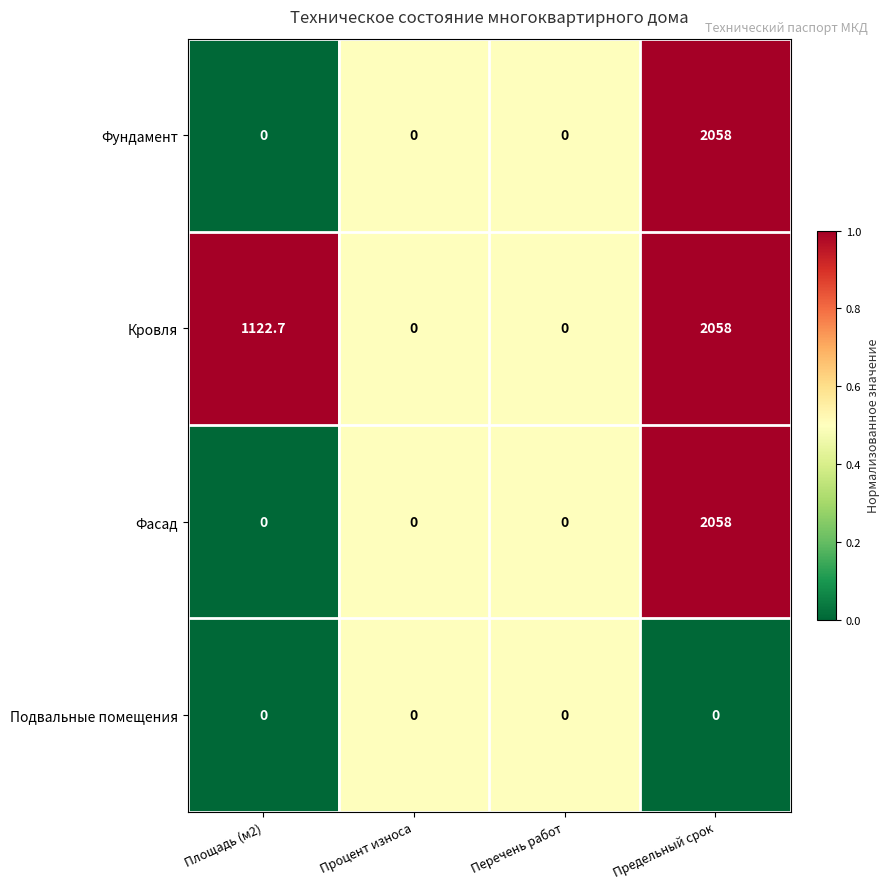

Reading left to right, transcribe all the data shown in this chart.

Фундамент: Площадь (м2)=0.0	Процент износа=0.0	Перечень работ=0.0	Предельный срок=2058.0
Кровля: Площадь (м2)=1122.7	Процент износа=0.0	Перечень работ=0.0	Предельный срок=2058.0
Фасад: Площадь (м2)=0.0	Процент износа=0.0	Перечень работ=0.0	Предельный срок=2058.0
Подвальные помещения: Площадь (м2)=0.0	Процент износа=0.0	Перечень работ=0.0	Предельный срок=0.0